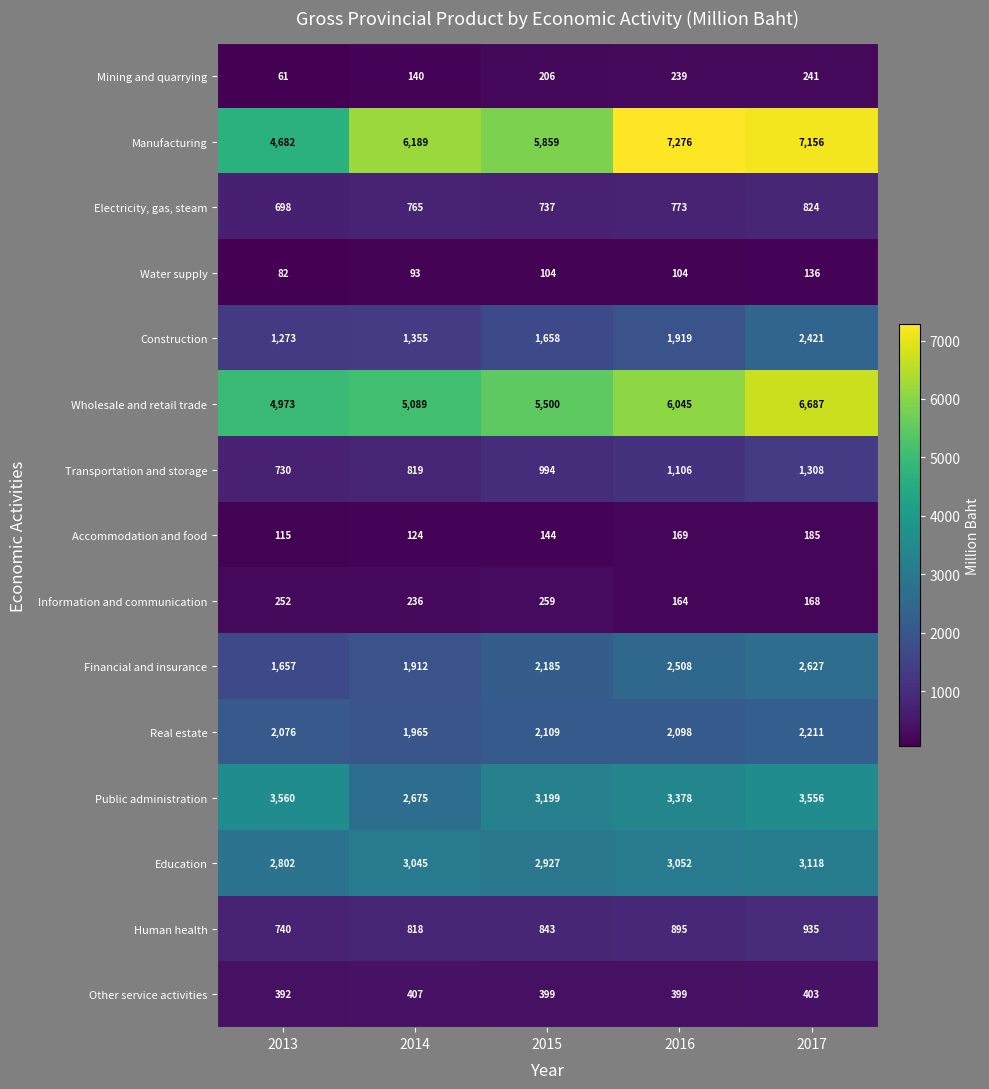

Which series has the largest total across all categories?

Manufacturing